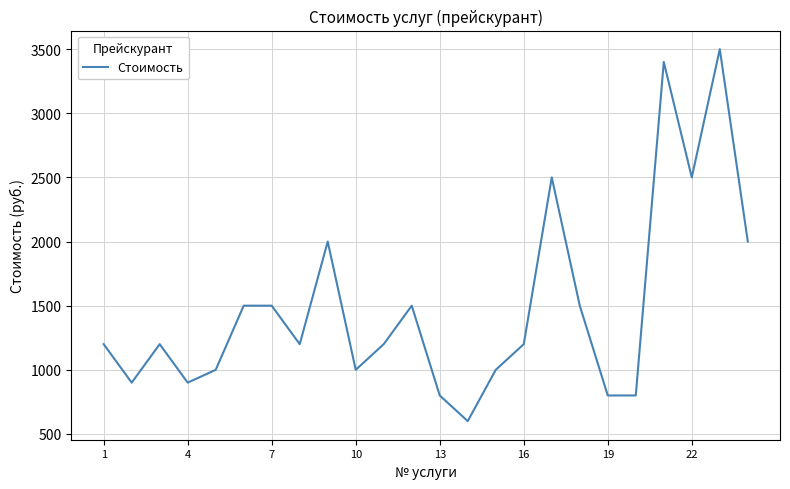

What is the difference between the maximum and minimum values?

2900